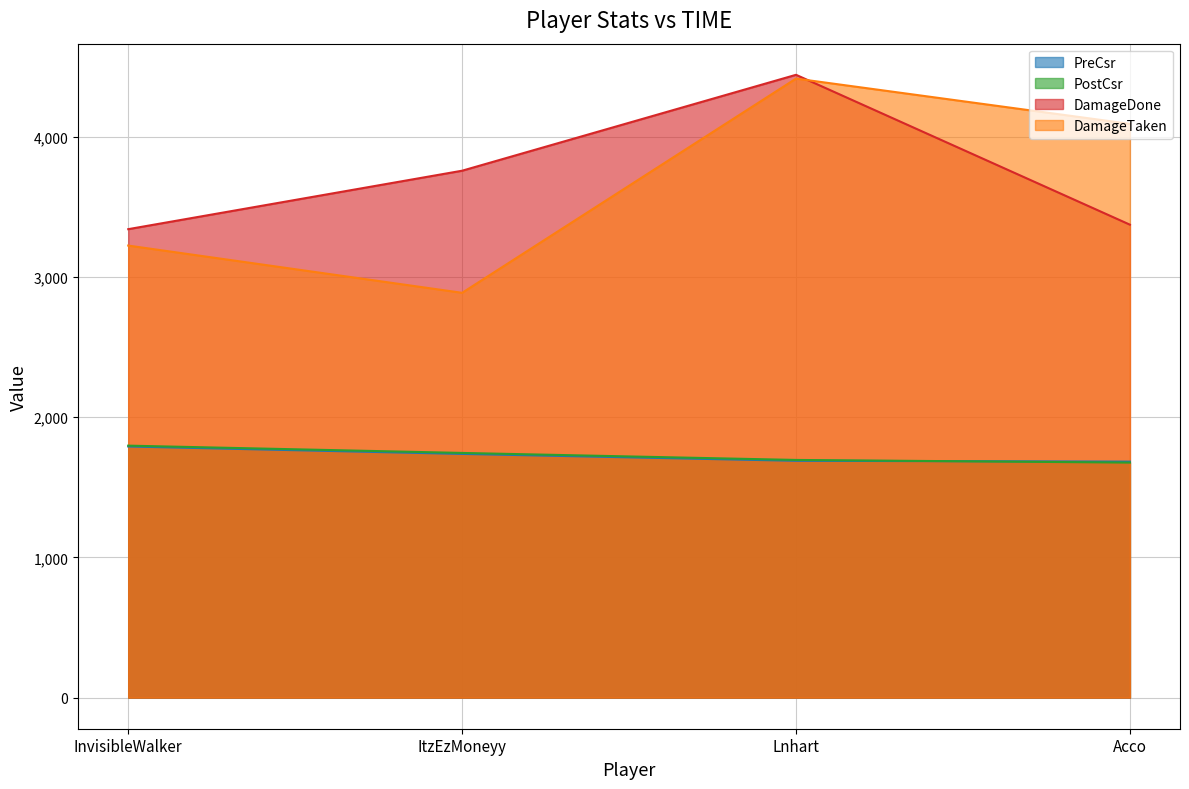

Rank the series at Acco from lowest to highest value.

PostCsr, PreCsr, DamageDone, DamageTaken